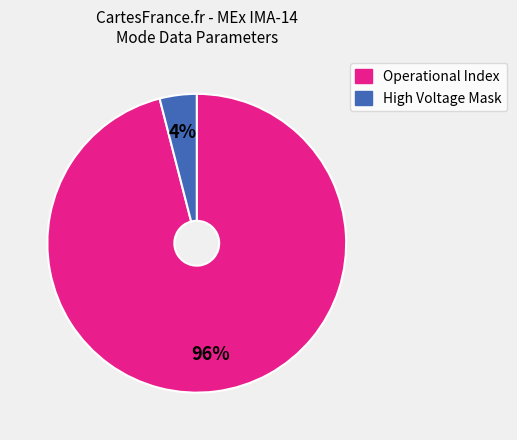

To the nearest percent, what is the average slice percentage?

50%